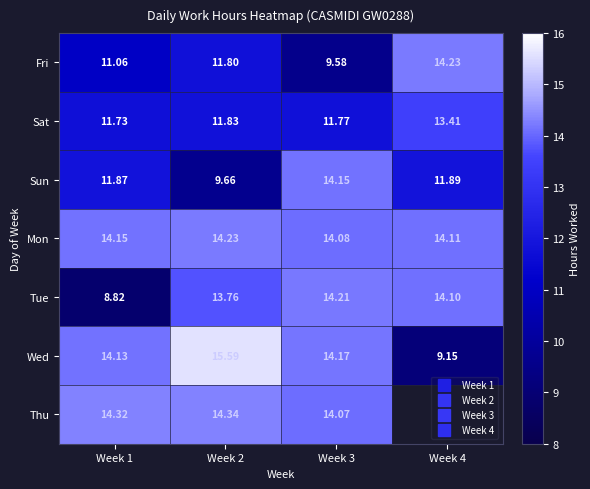

What value does the Thu series have at Week 2?

14.3